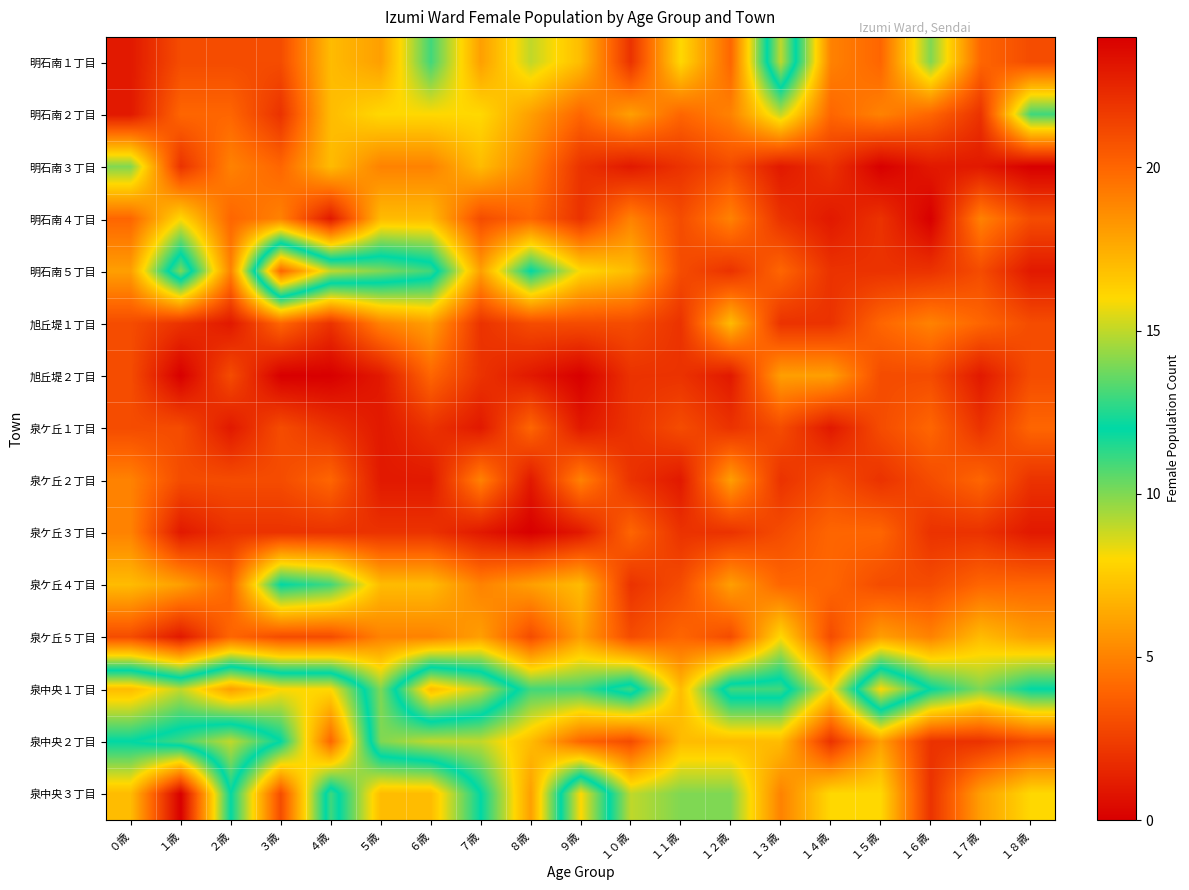

At how many categories does at least one series exceed 6?

19